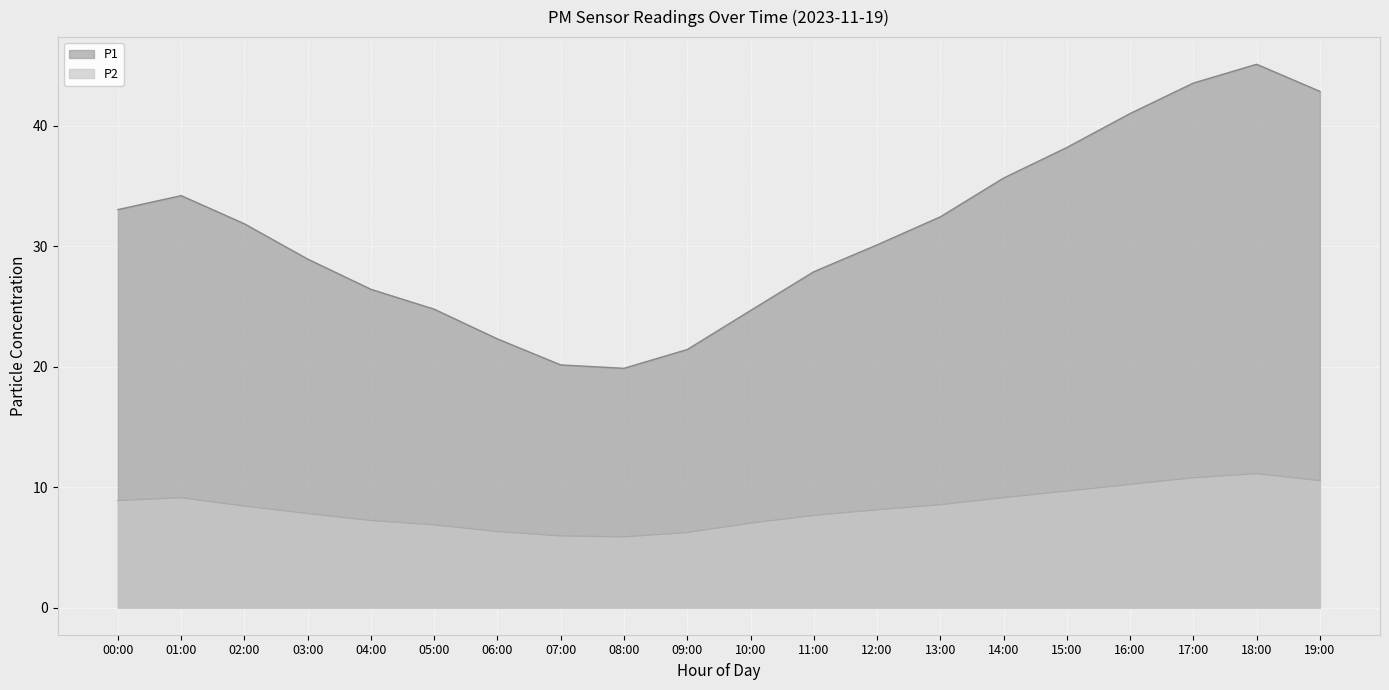

What are all the series names shown in the legend?

P1, P2